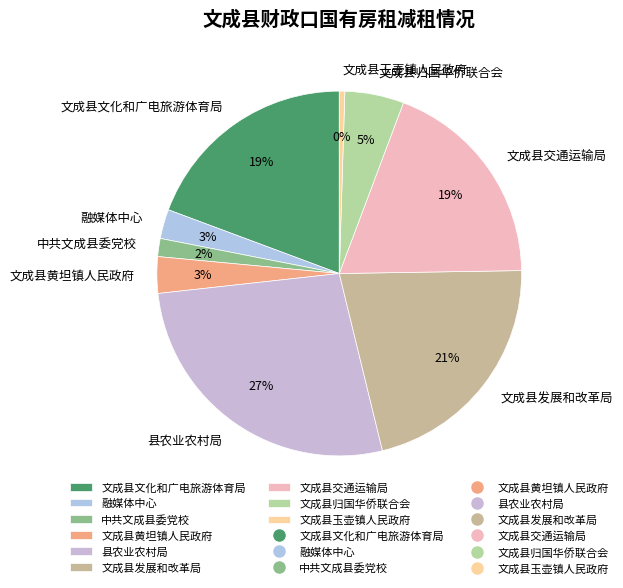

Count the number of slices in the pie.

9